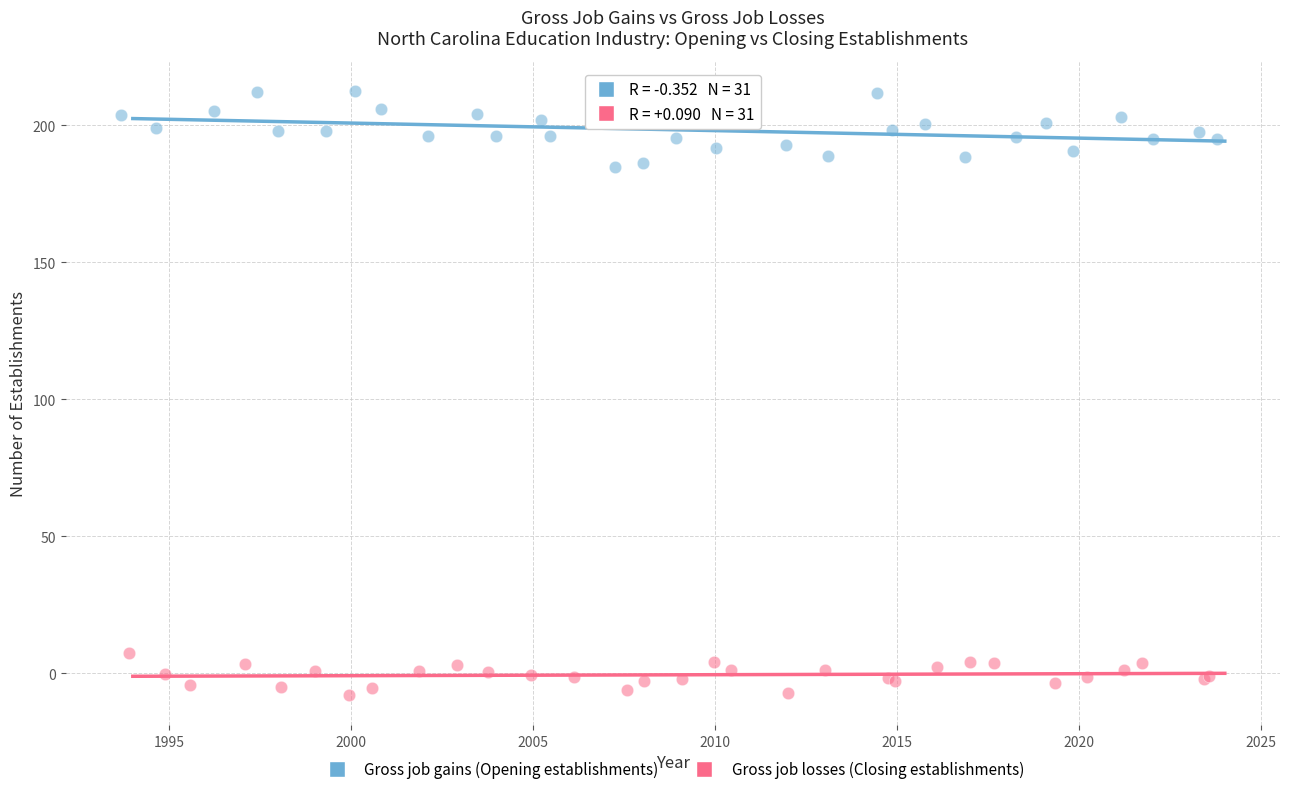

Which series has the largest Y range (max minus min)?

Gross job gains (Opening establishments)